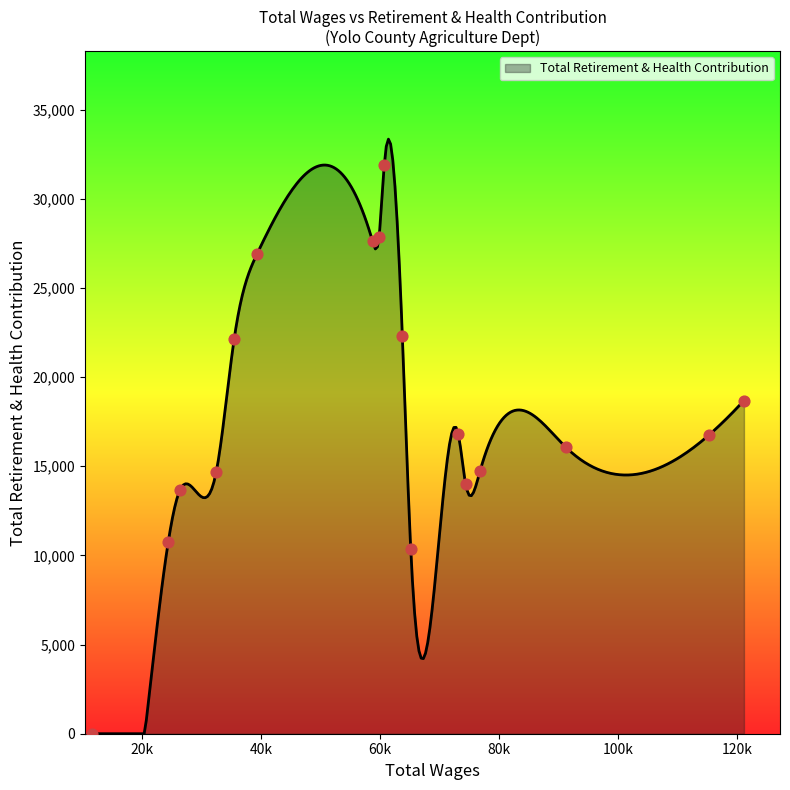

Between 39371.0 and 65151.0, which is larger?

39371.0